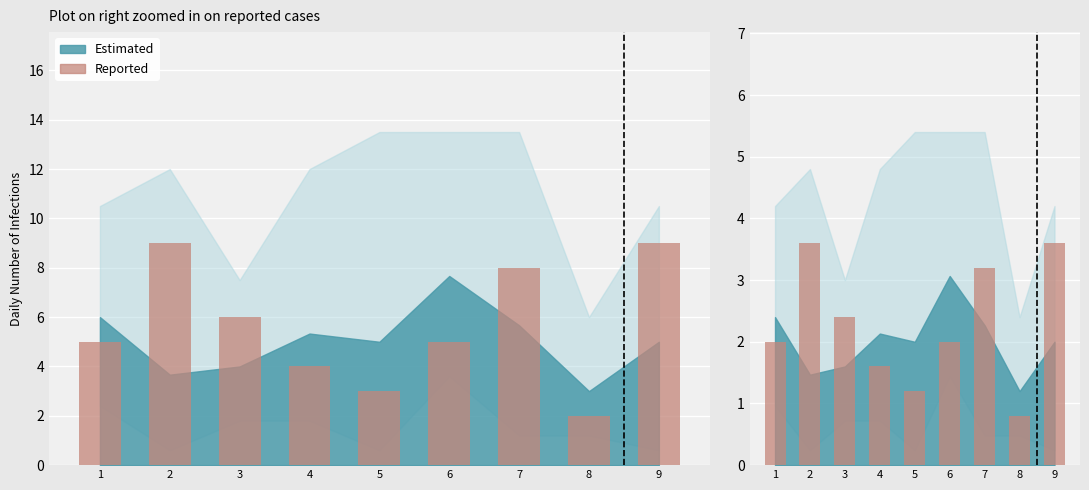

Is it true that the value at 4 is 1.6?

True